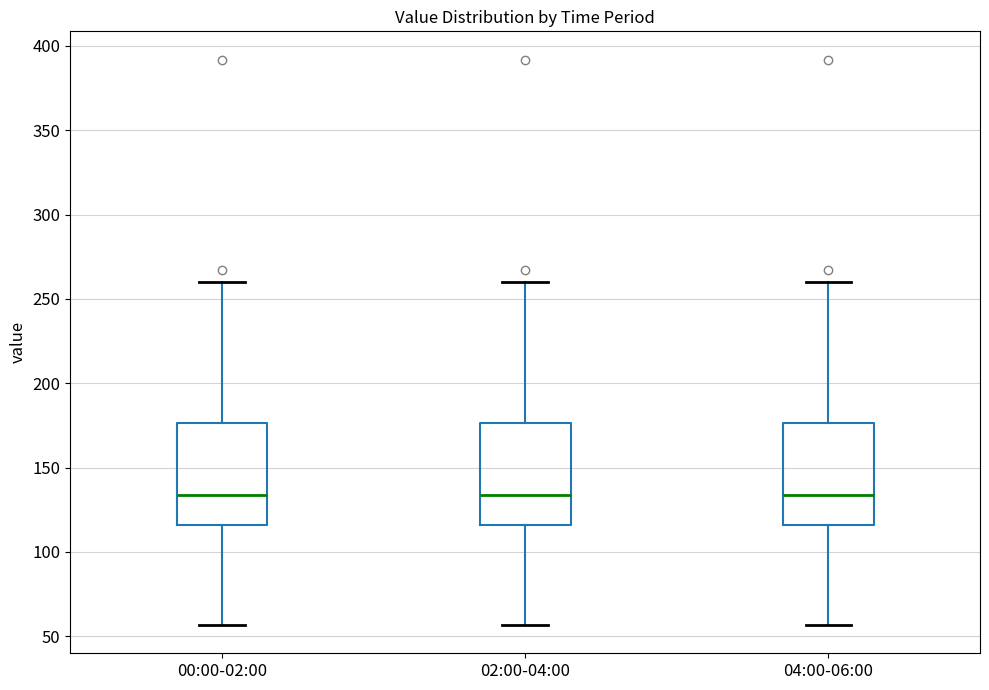

Reading left to right, transcribe this box plot: for each box, give where its median line is, the range the box spans, and where its two whiskers end, as read against the y-axis. The values are not printed on the chart, so give them approximately, as read against the axis.

00:00-02:00: median 135, box 115 to 175, whiskers 55 to 260
02:00-04:00: median 135, box 115 to 175, whiskers 55 to 260
04:00-06:00: median 135, box 115 to 175, whiskers 55 to 260